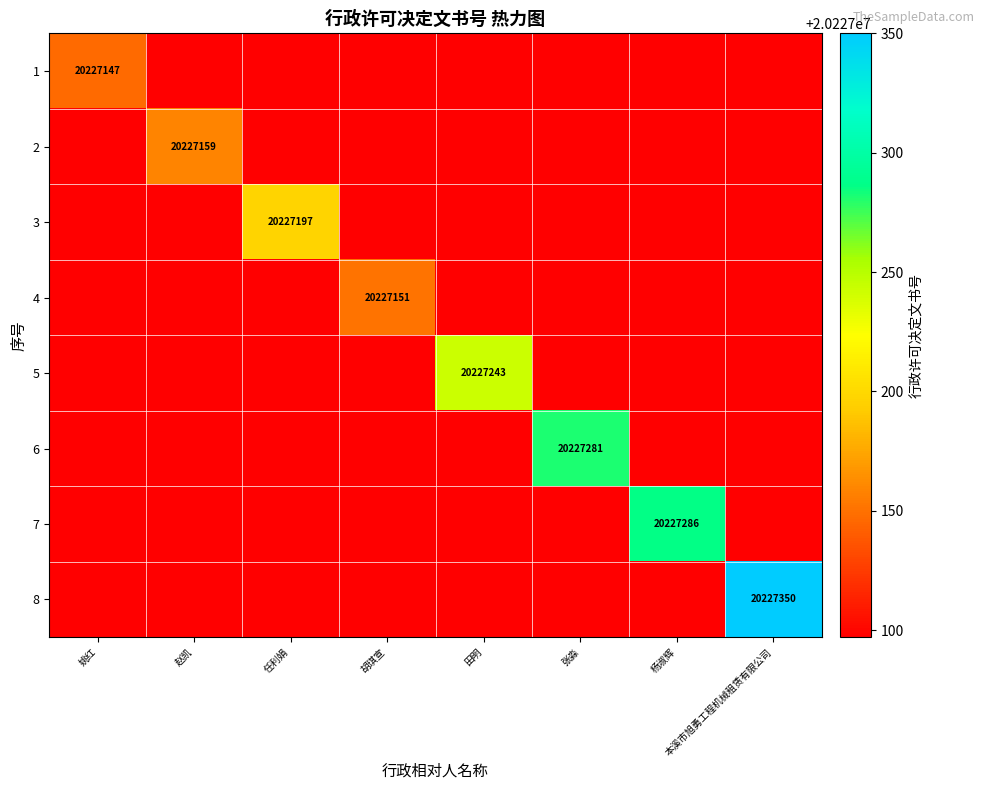

List the series in order of their peak value, highest first.

8, 7, 6, 5, 3, 2, 4, 1